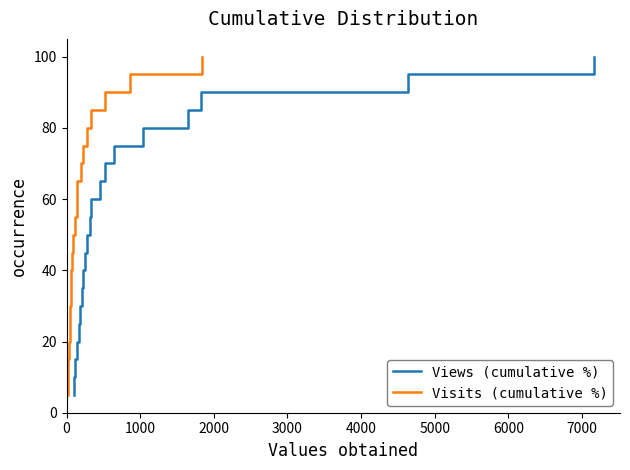

How many data points in Visits (cumulative %) are above 55?

10